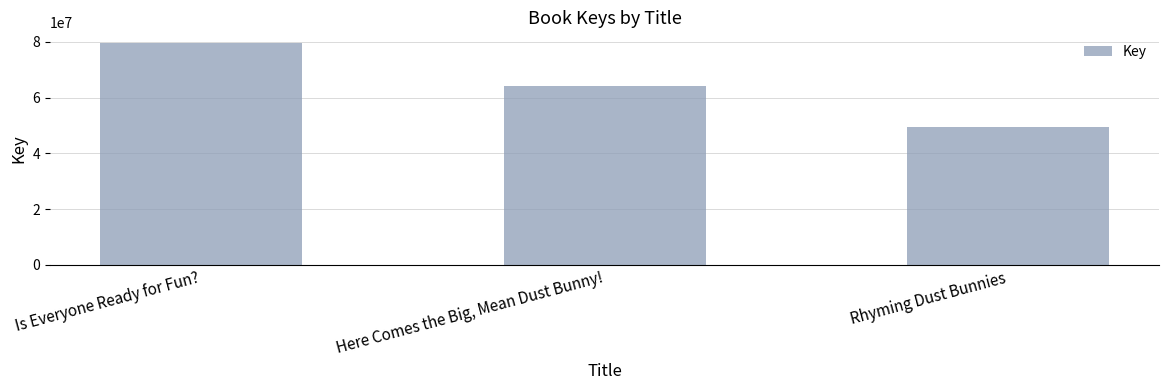

What is the greatest value displayed?

79391235